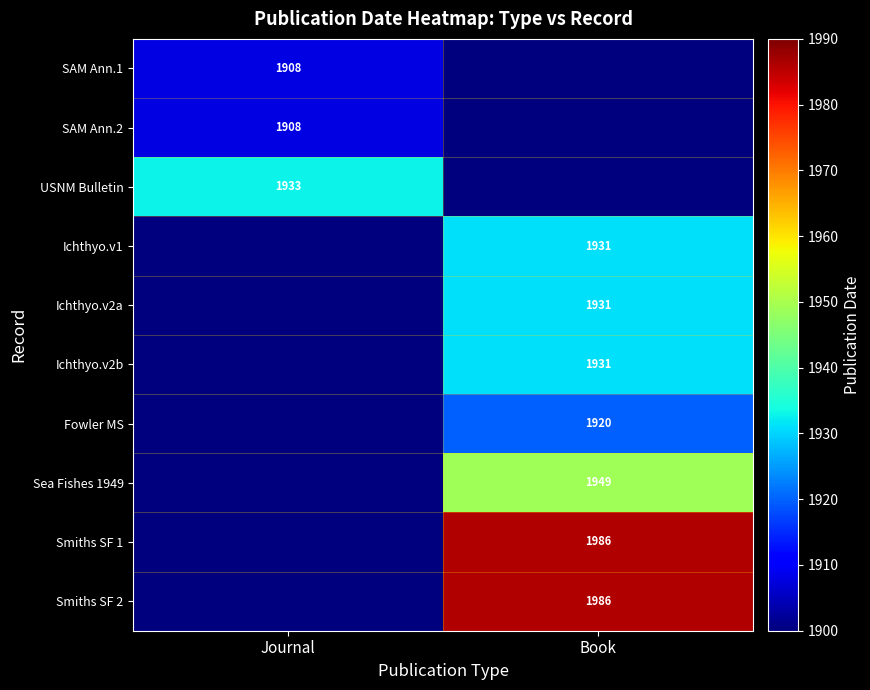

At which category is the sum across all series the highest?

Book